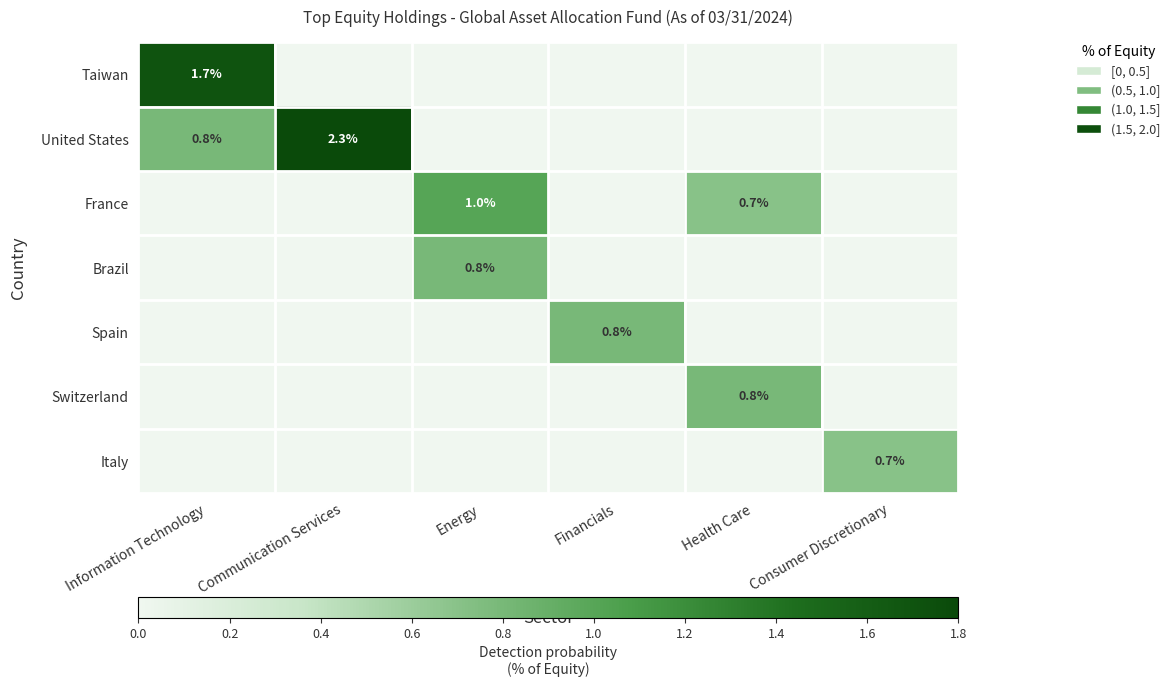

How many series are shown in this chart?

7